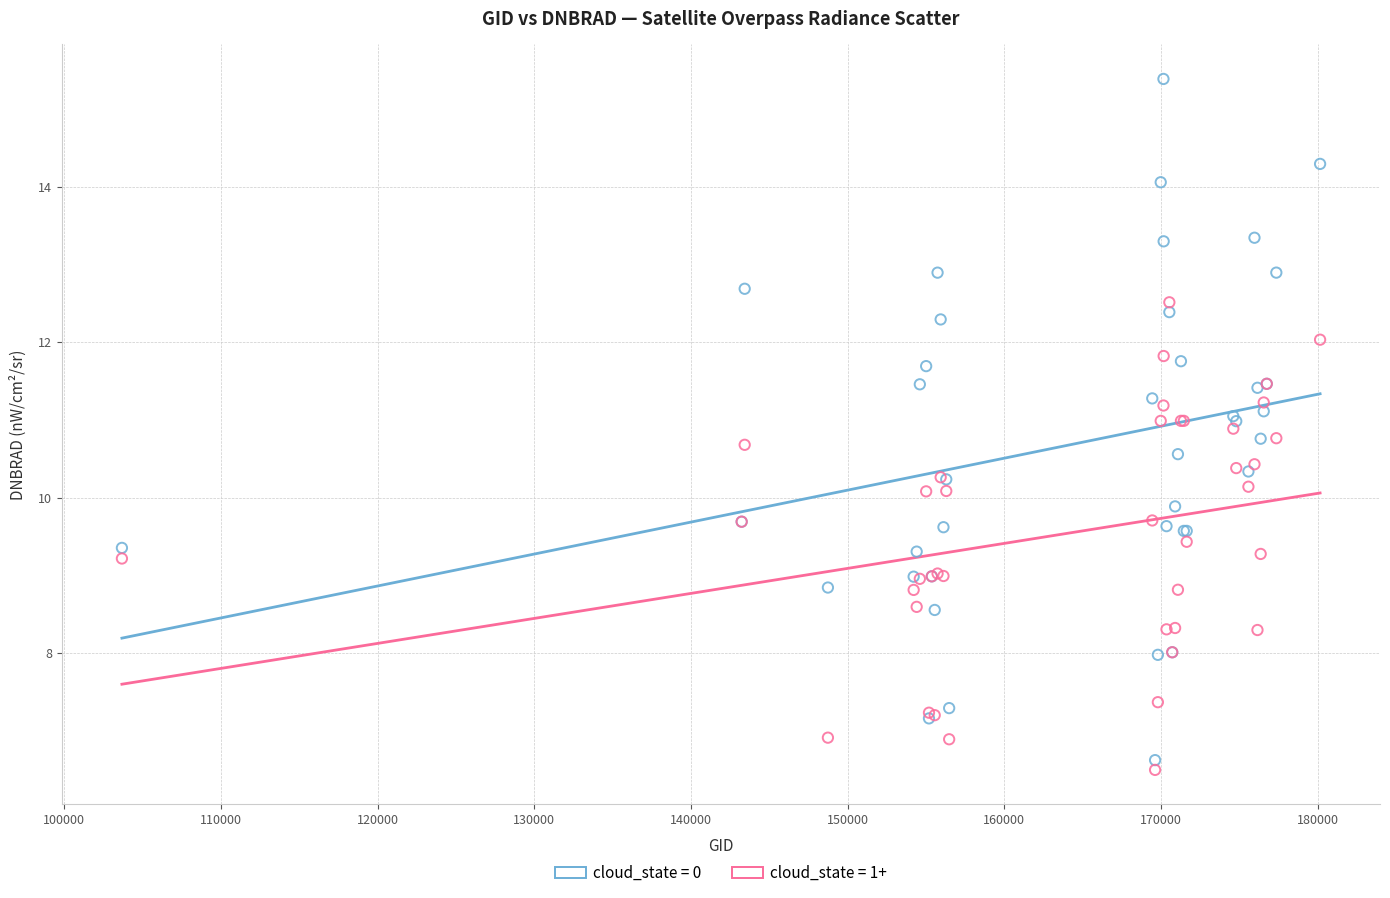

Which series contains the highest Y value?

cloud_state = 0